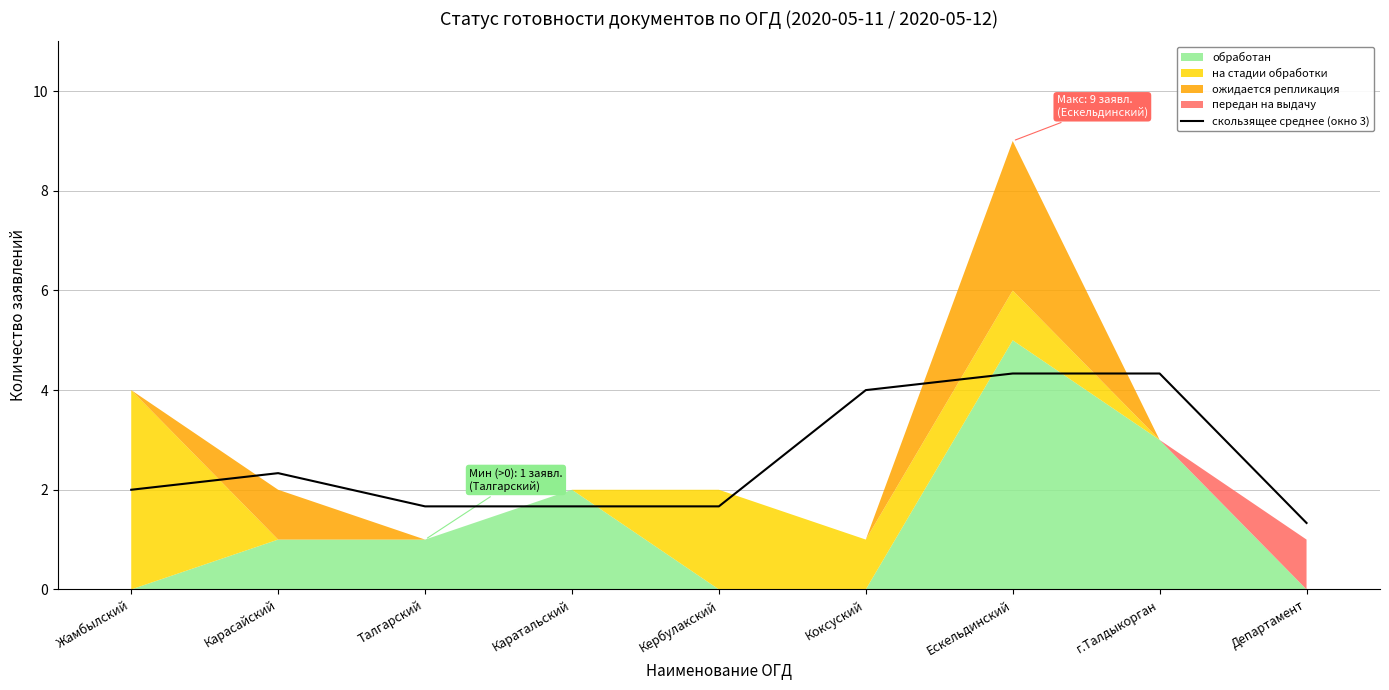

What is the change in value from Жамбылский to Коксуский?

+2.0